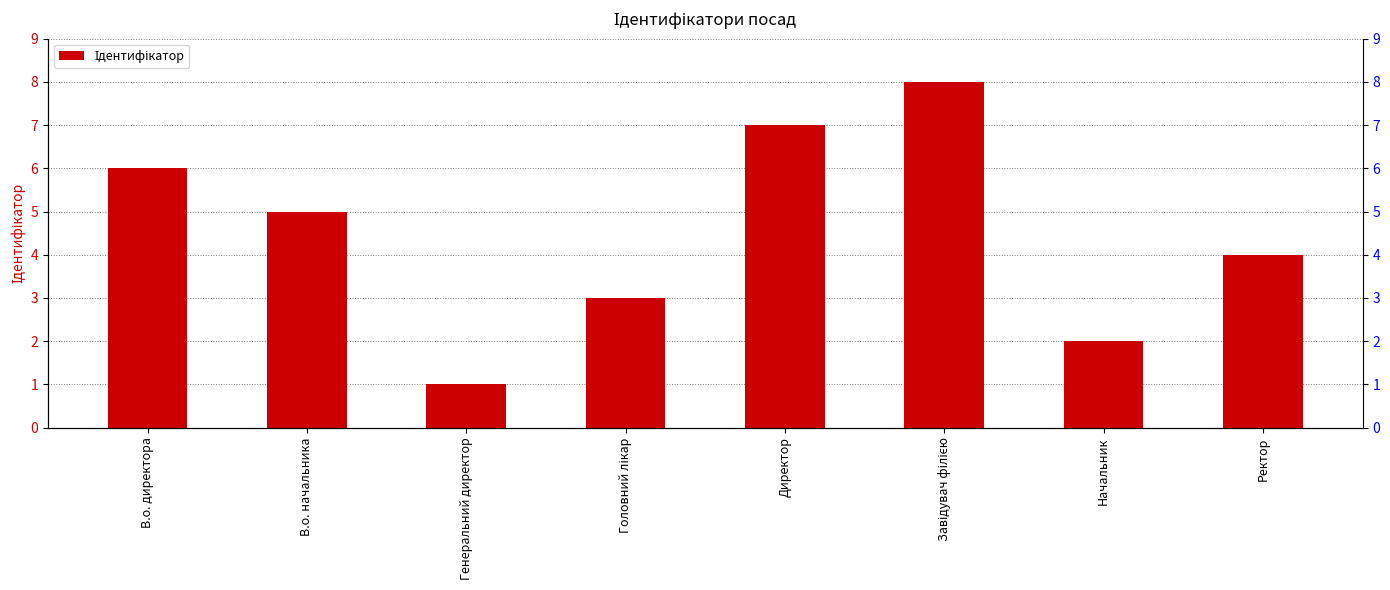

The chart shows a value of 3 at Начальник. True or false?

False